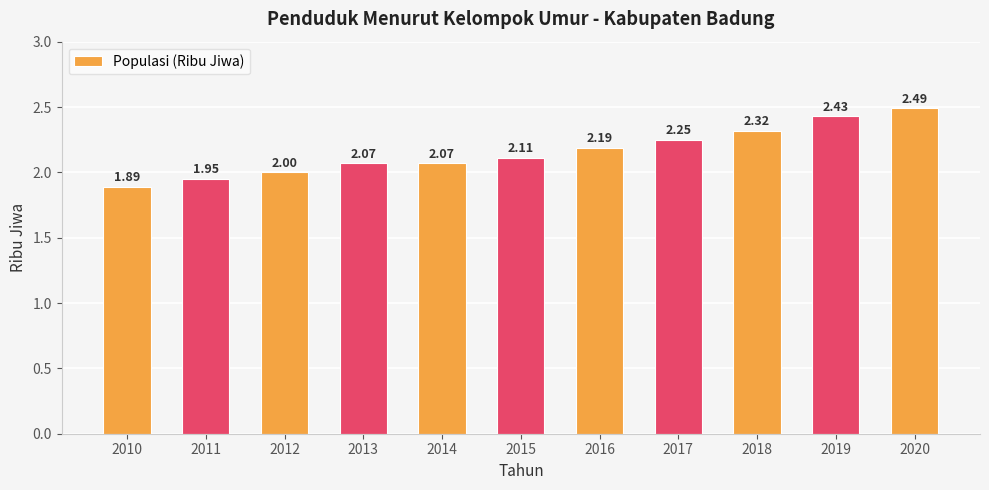

What is the difference between the second highest and minimum values?

0.5